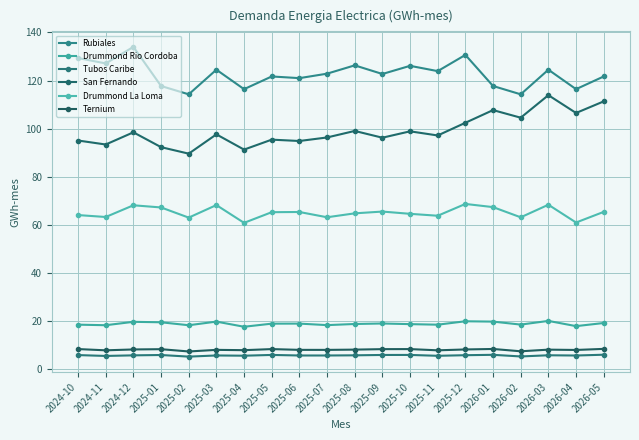

How many lines are shown in the chart?

6